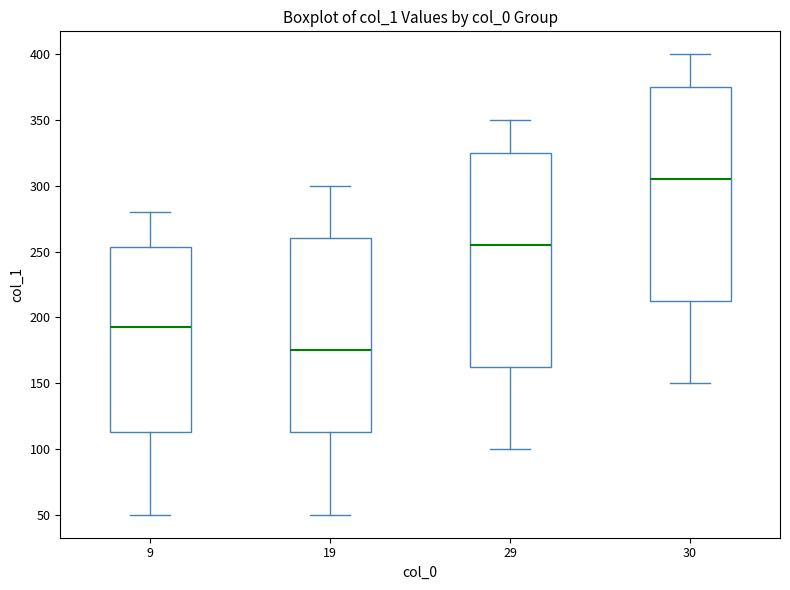

Where does the upper whisker of the box at x = 30 end on the y-axis? The values are not printed on the chart, so give them approximately, as read against the axis.

400